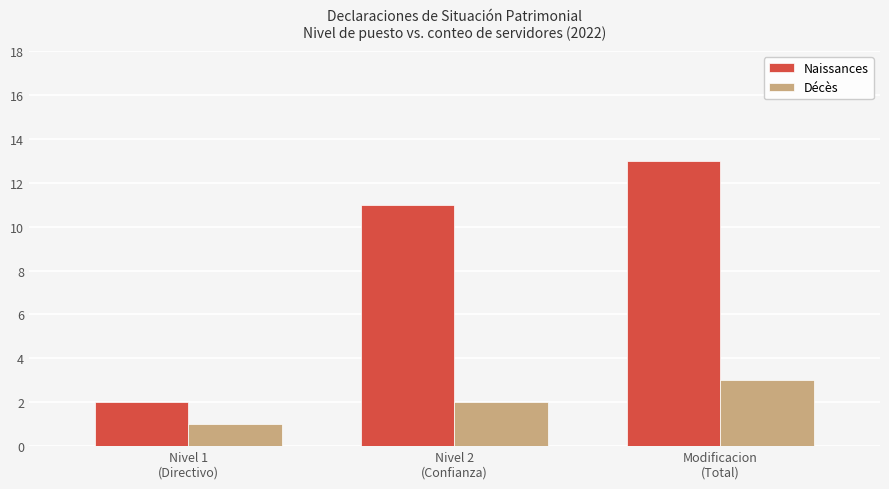

What are all the series names shown in the legend?

Naissances, Décès